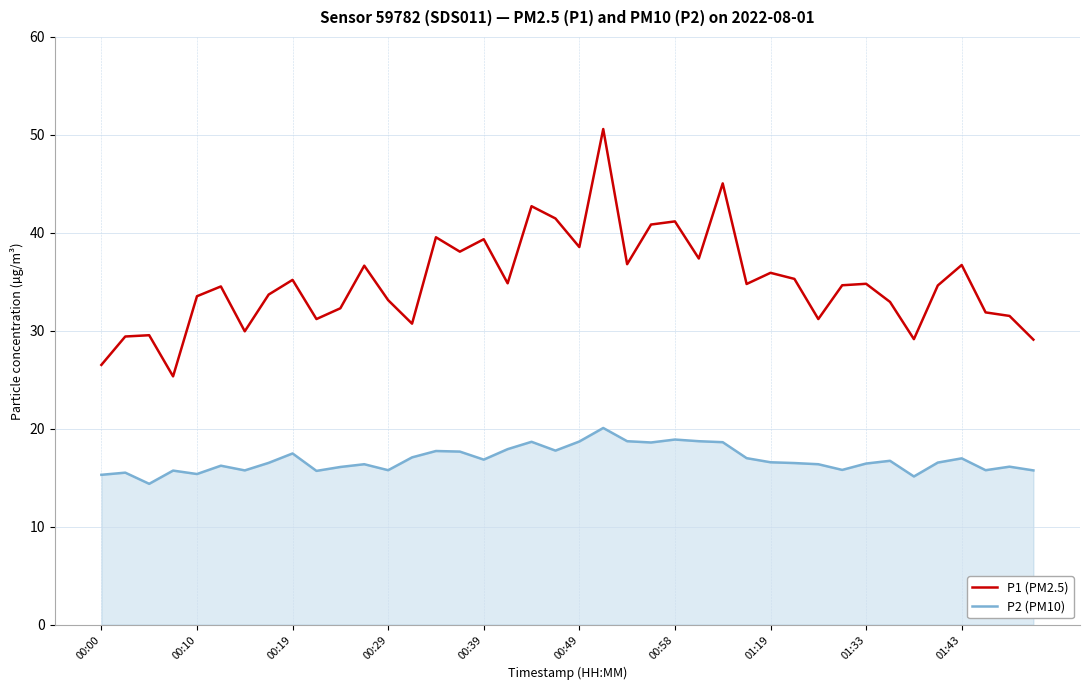

Which series has the largest total across all categories?

P1 (PM2.5)